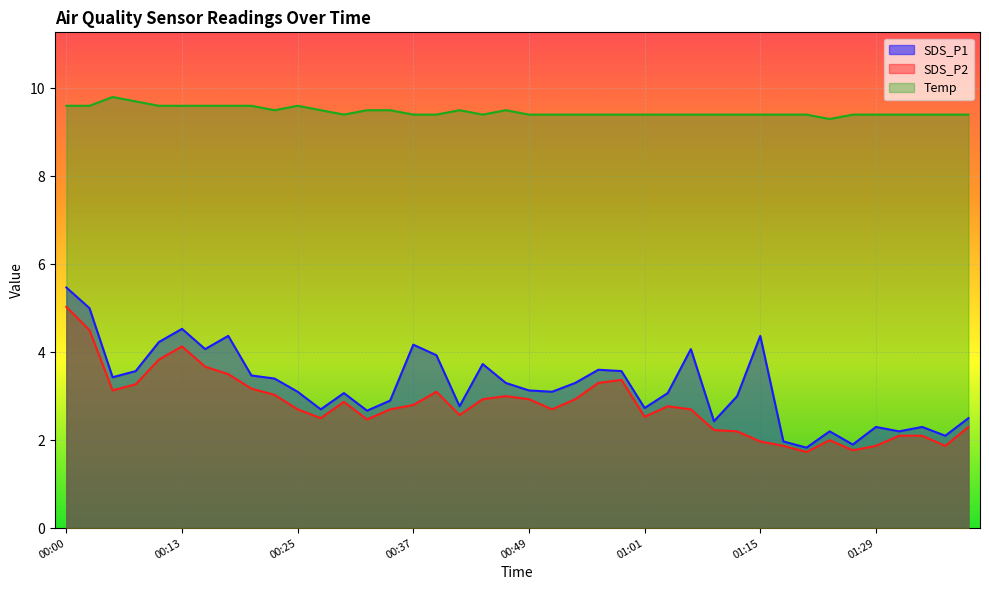

What is the difference between the highest and lowest values at 01:37?

7.5